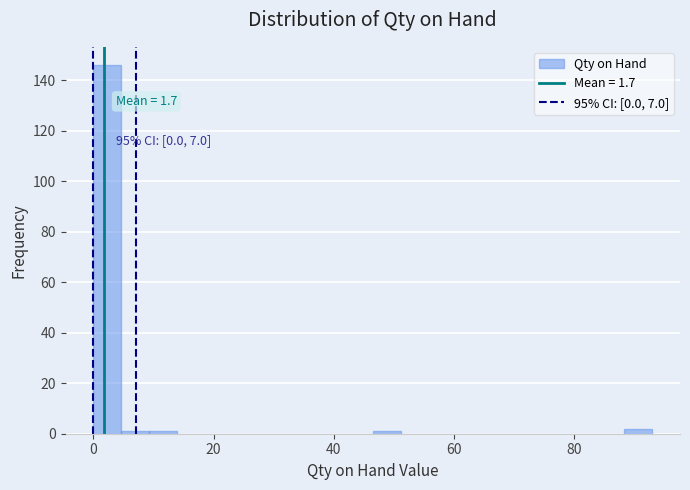

Read against the x-axis, roughly where is the centre of the tallest bar?

2